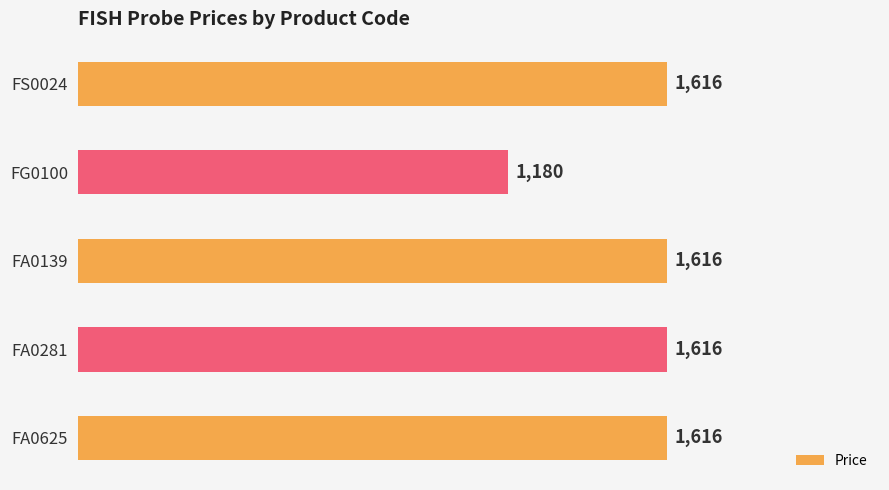

What is the average value?

1529